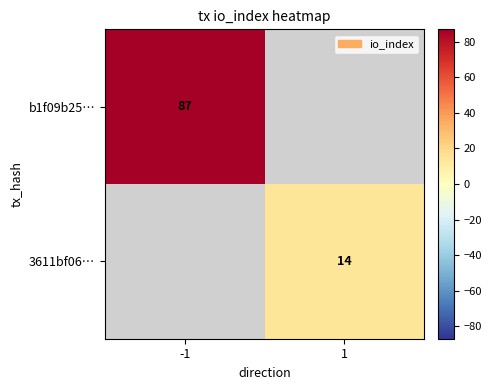

How many distinct data groups are displayed?

2